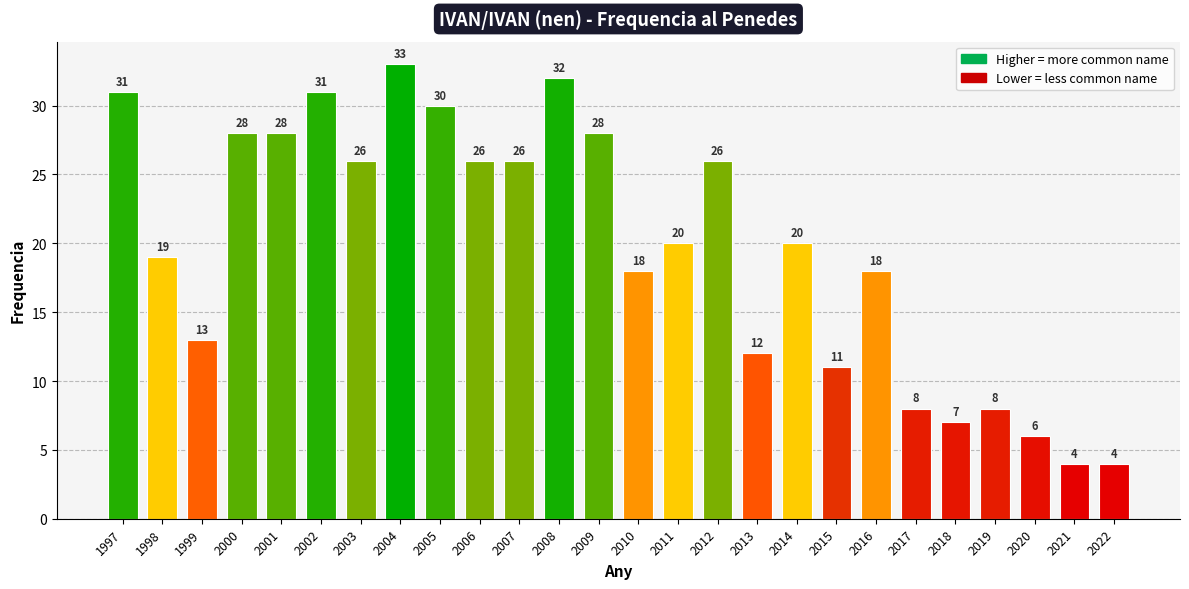

What is the value of the 14th bar from the left?

18